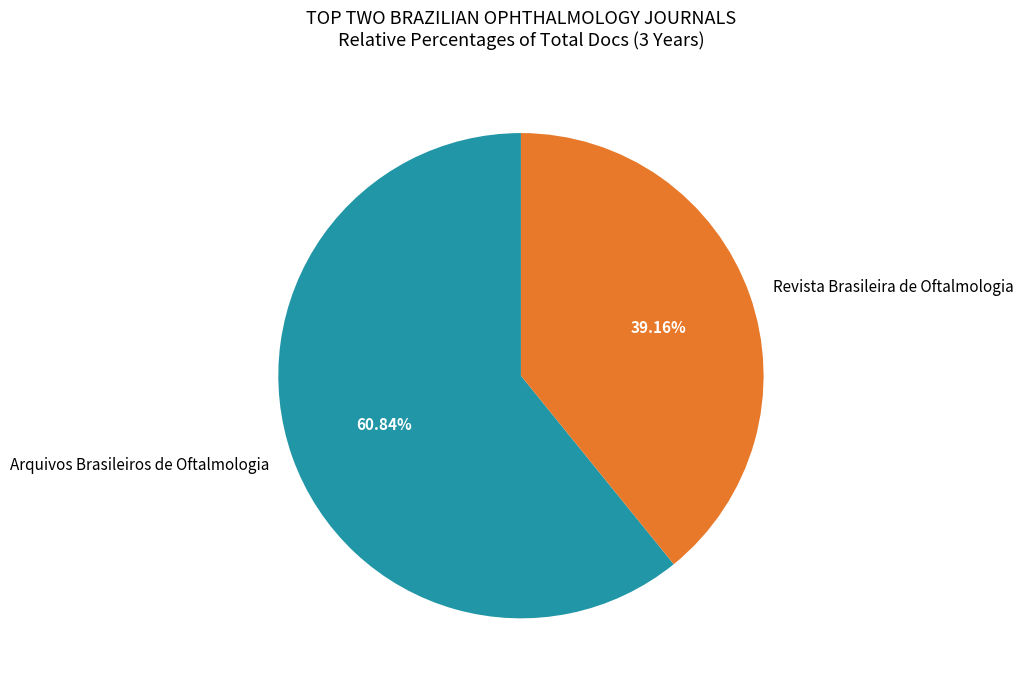

To the nearest percent, what is the difference between the largest and smallest slice percentages?

22%